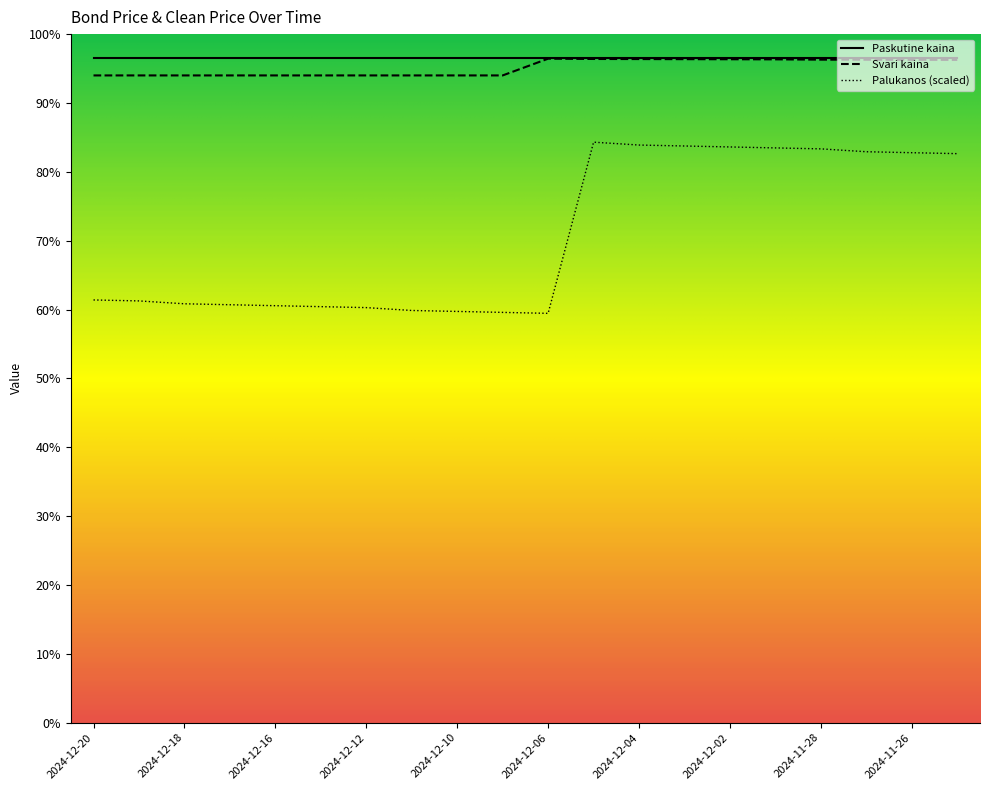

Between 2024-12-17 and 2024-12-16, which series saw the biggest shift?

Palukanos